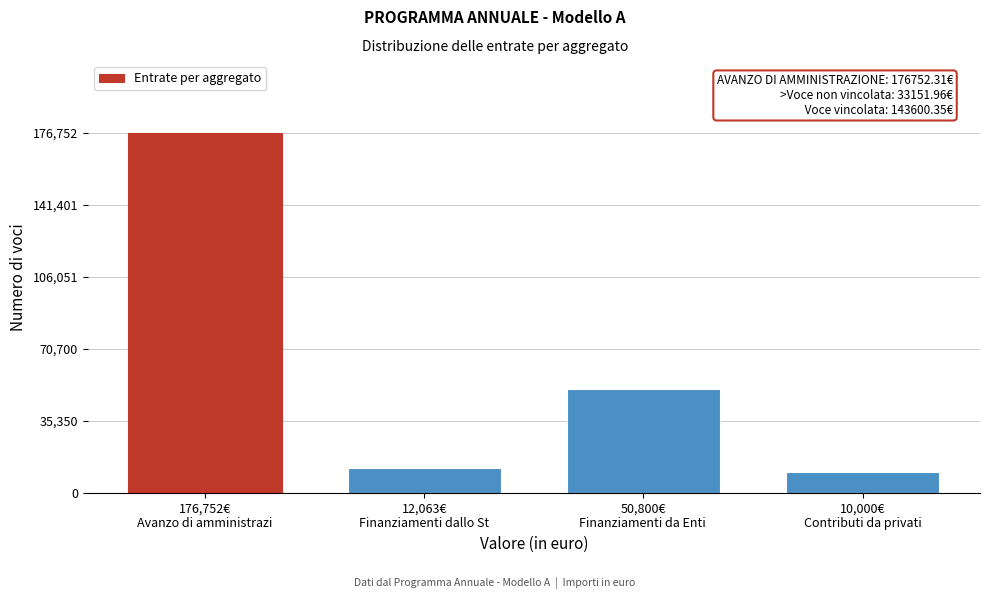

Reading left to right, what are all the values shown in this chart?

176752.3	12063.3	50800.0	10000.0